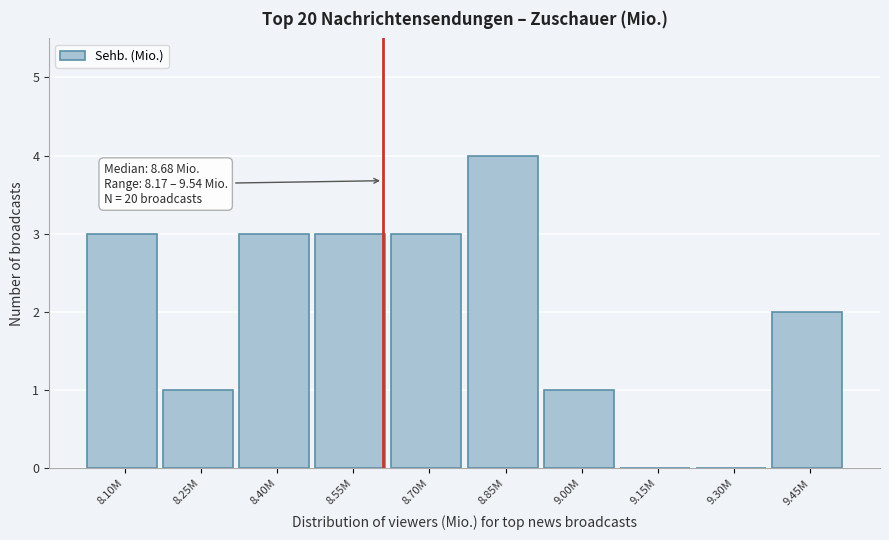

Reading right to left, list all the values displayed in this chart.

9.45M=2	9.30M=0	9.15M=0	9.00M=1	8.85M=4	8.70M=3	8.55M=3	8.40M=3	8.25M=1	8.10M=3